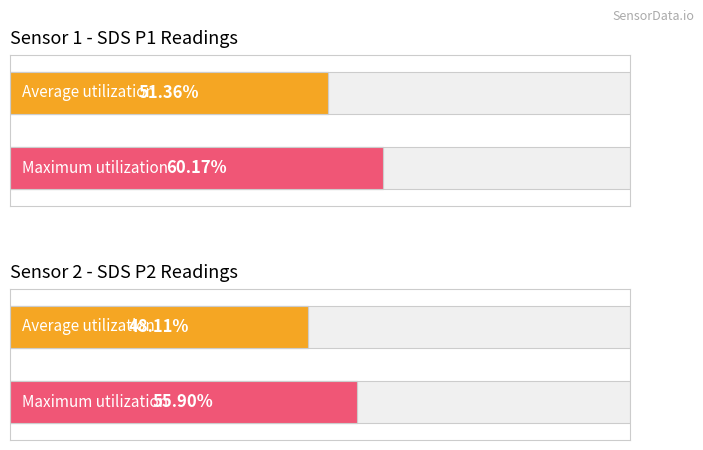

What is the maximum value for SDS_P1?

60.2